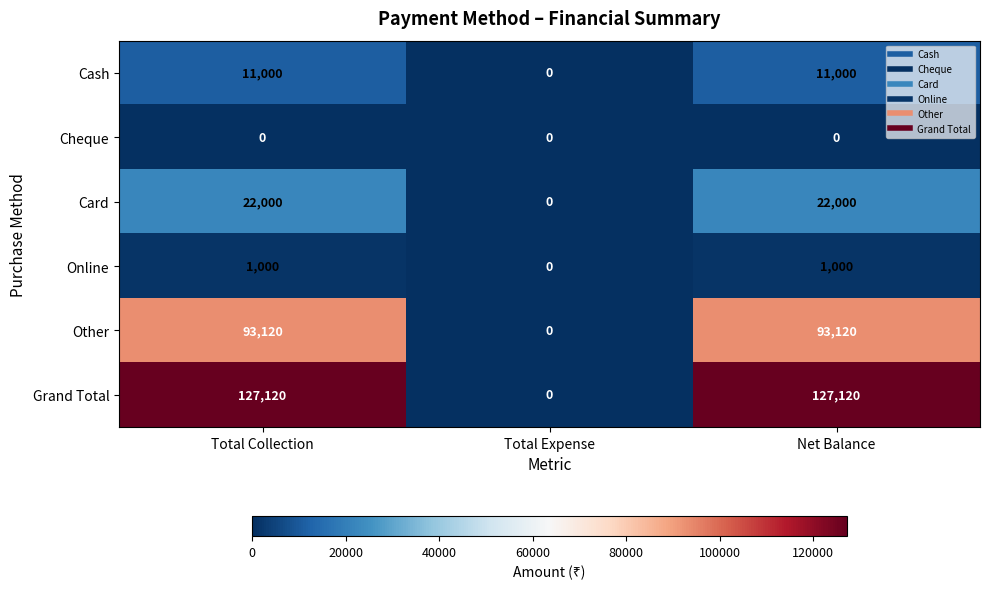

What is the total value across all series at Net Balance?

254240